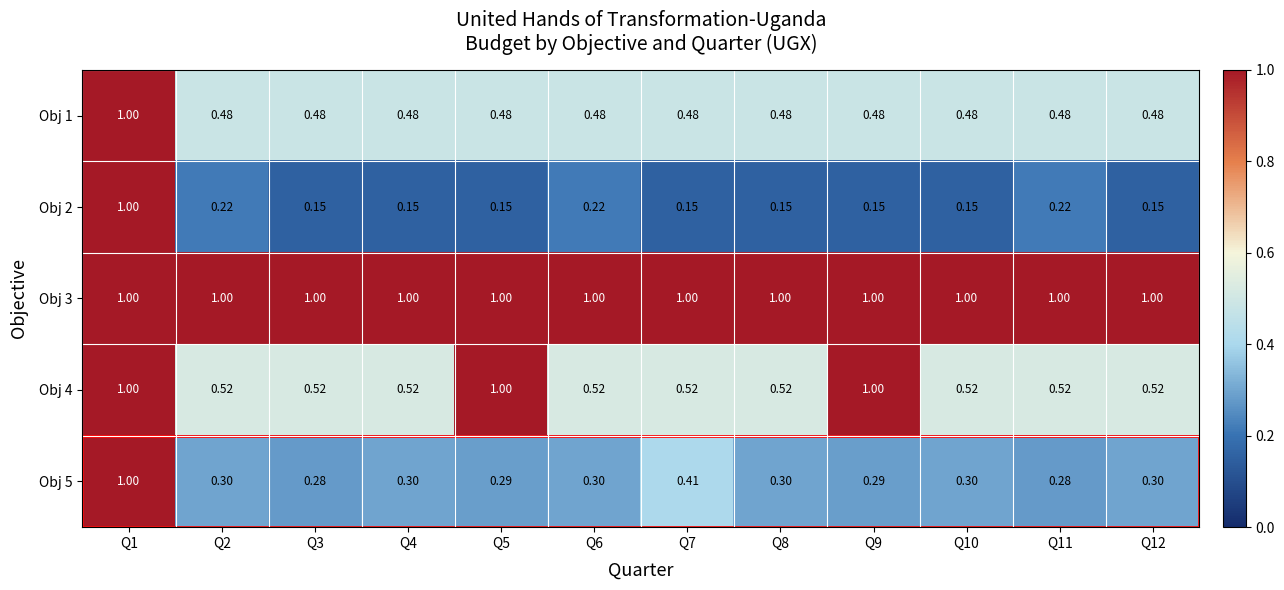

Is the value of Obj 5 at Q9 greater than the value of Obj 4 at Q4?

No